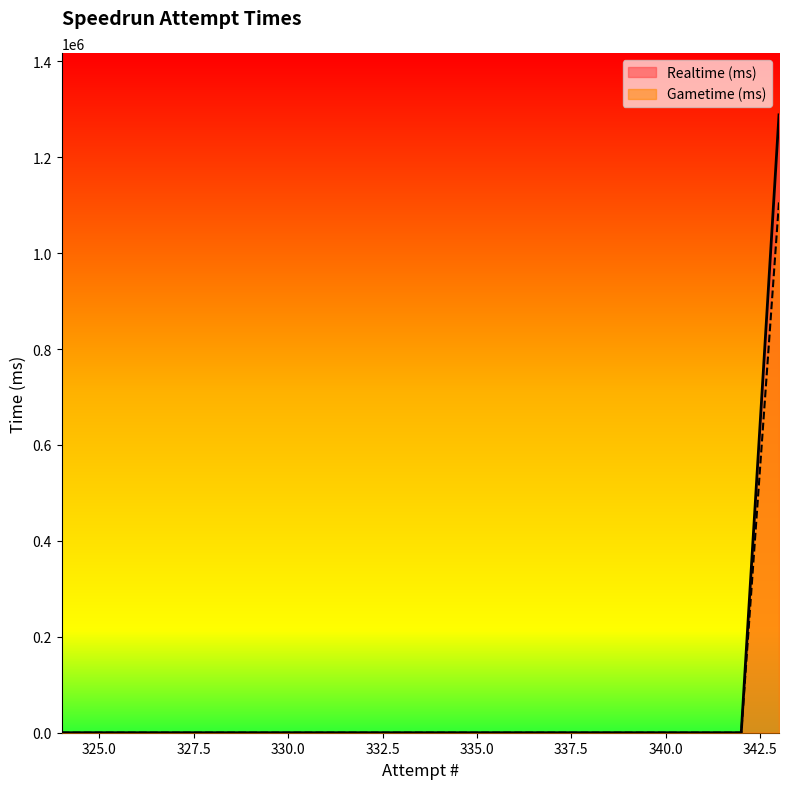

What are all the series names shown in the legend?

Realtime (ms), Gametime (ms)